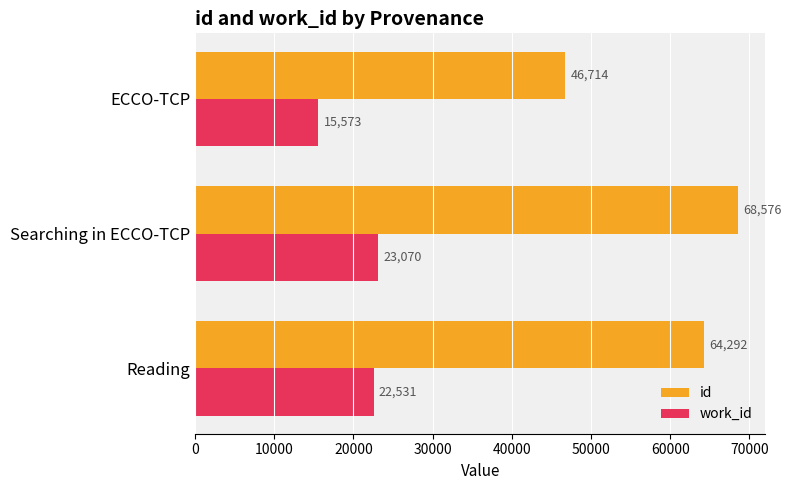

Count the id values in the range 46714 to 68576.

3